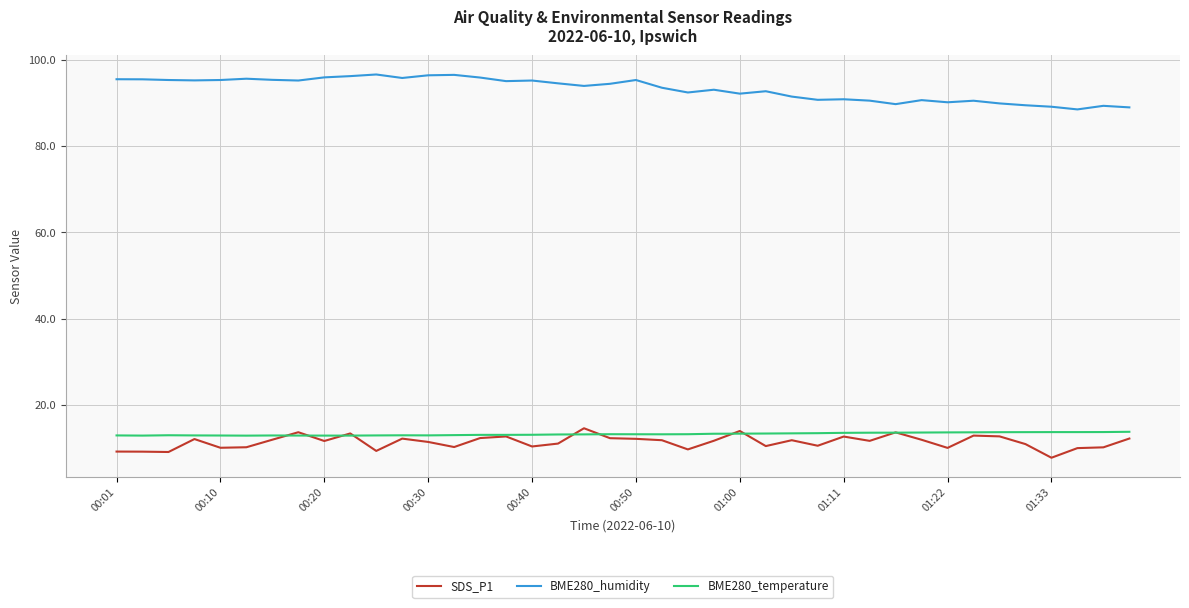

True or false: SDS_P1 and BME280_humidity intersect in this chart.

False